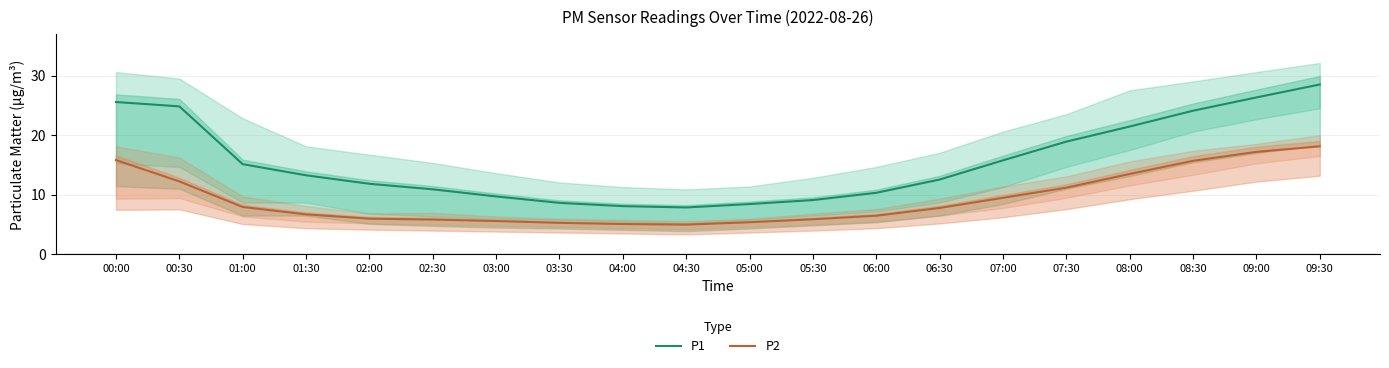

Rank the series at 08:00 from highest to lowest value.

P1, P2